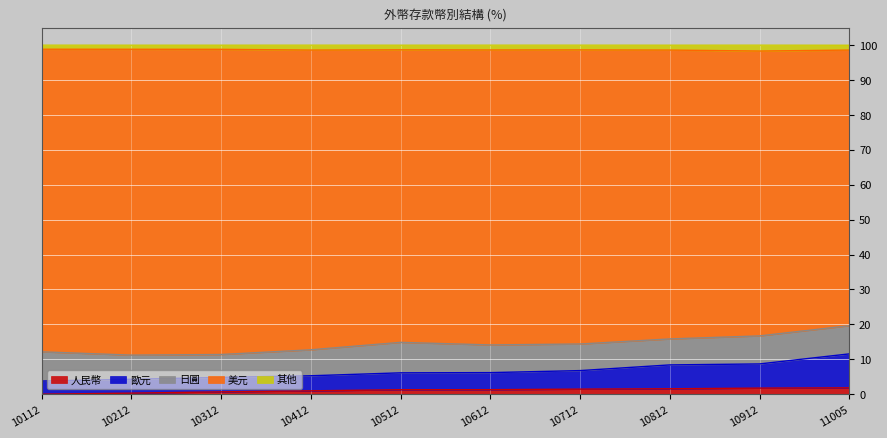

What is the difference between the highest and lowest values at 10412?

97.7